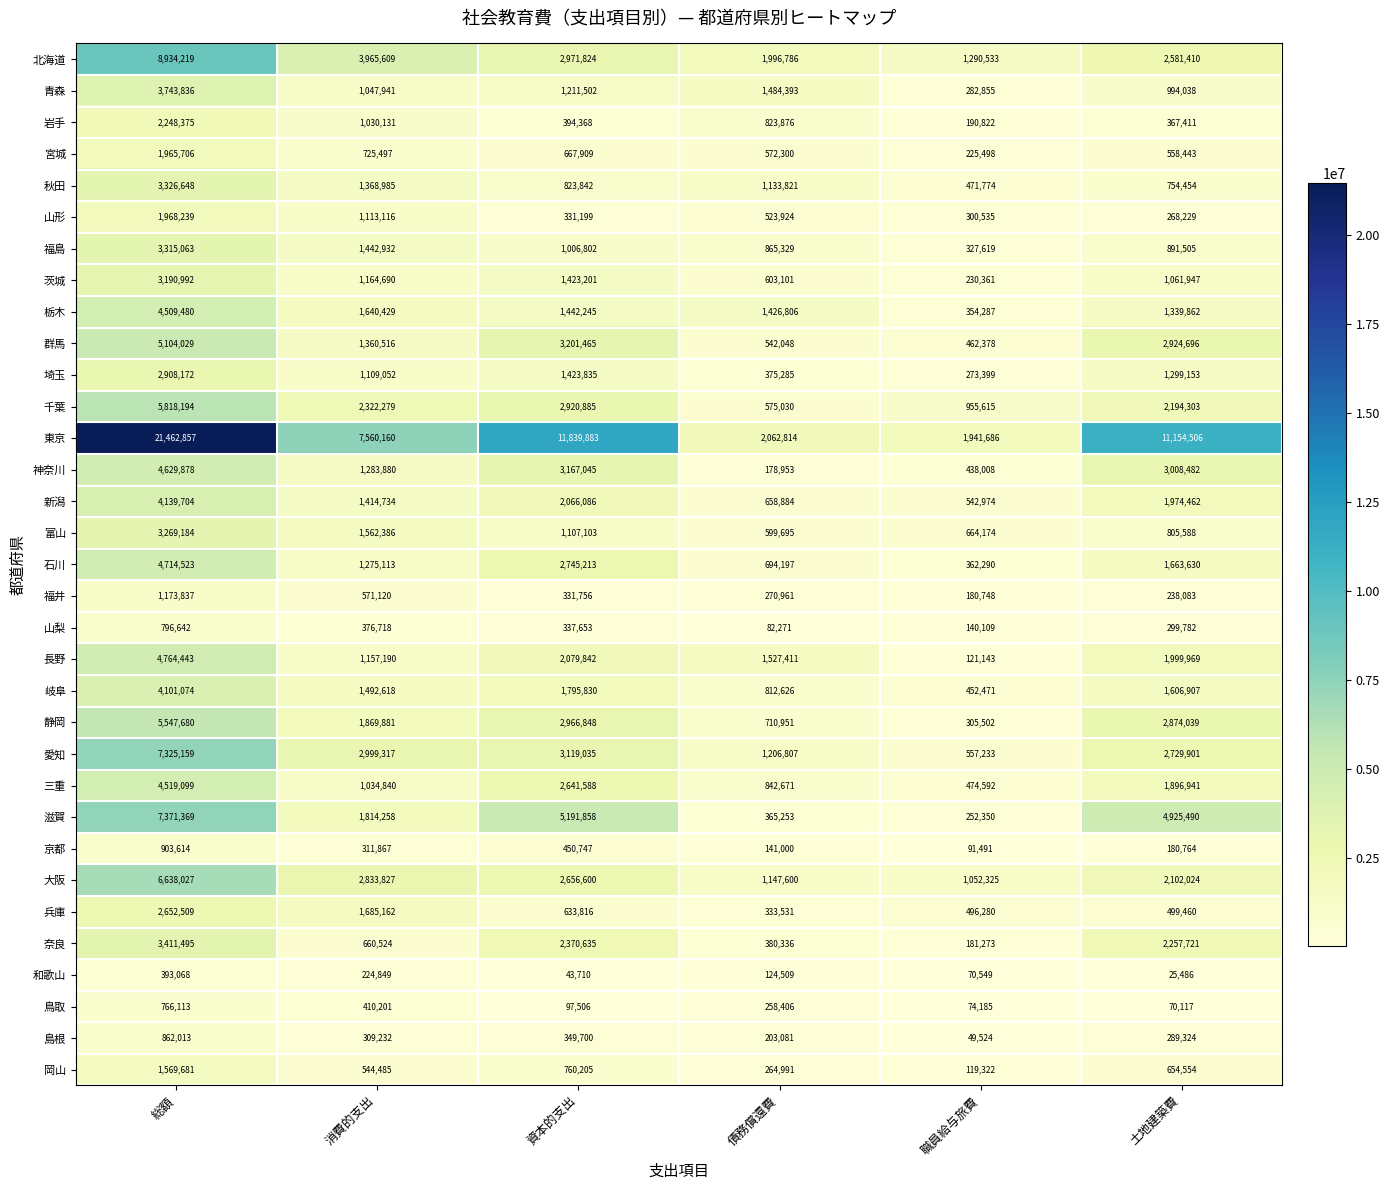

Count the number of categories in the chart.

6